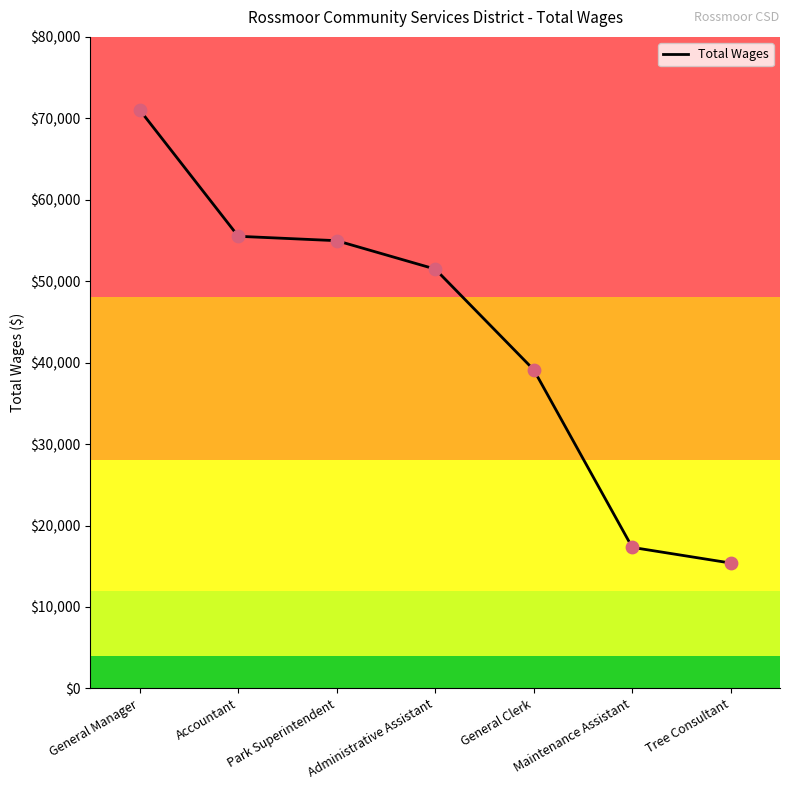

Between Accountant and Tree Consultant, which is larger?

Accountant